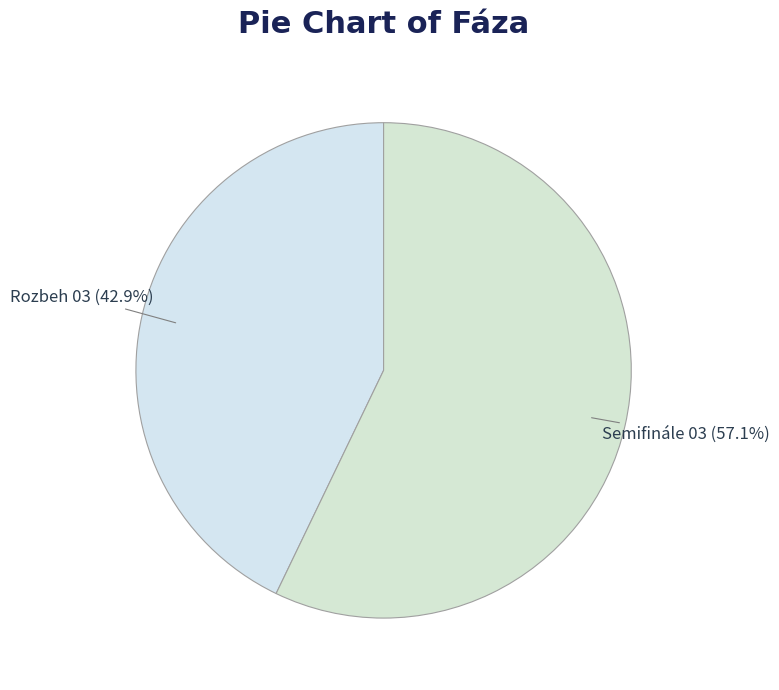

How many segments does this pie chart have?

2